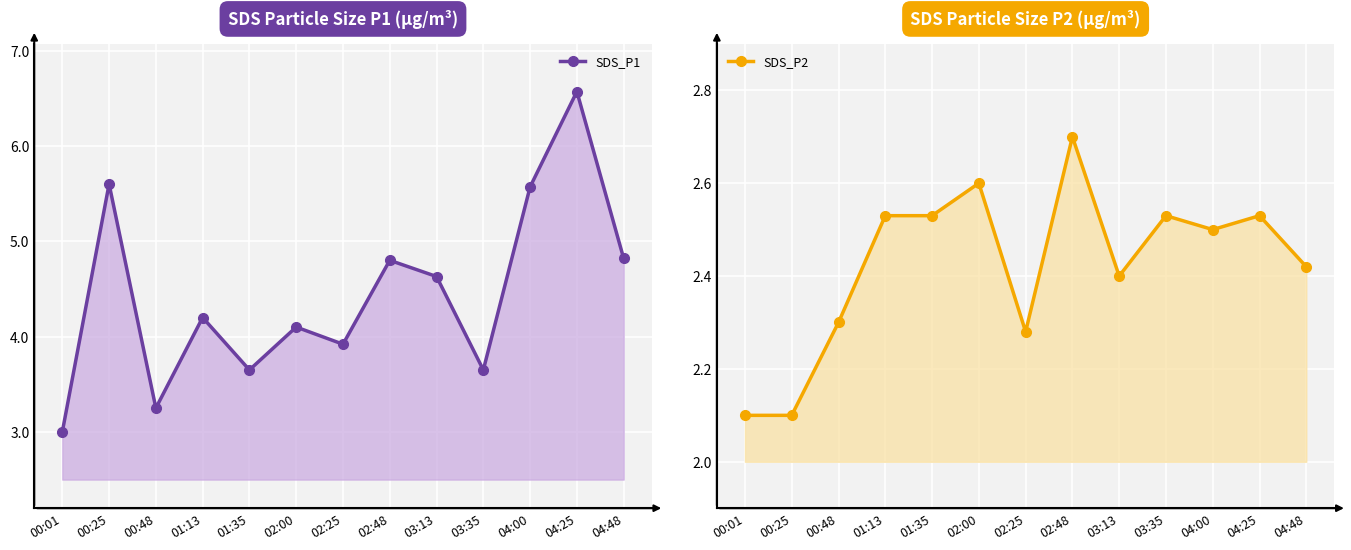

The value of SDS_P2 at 00:48 is 2.3. True or false?

True